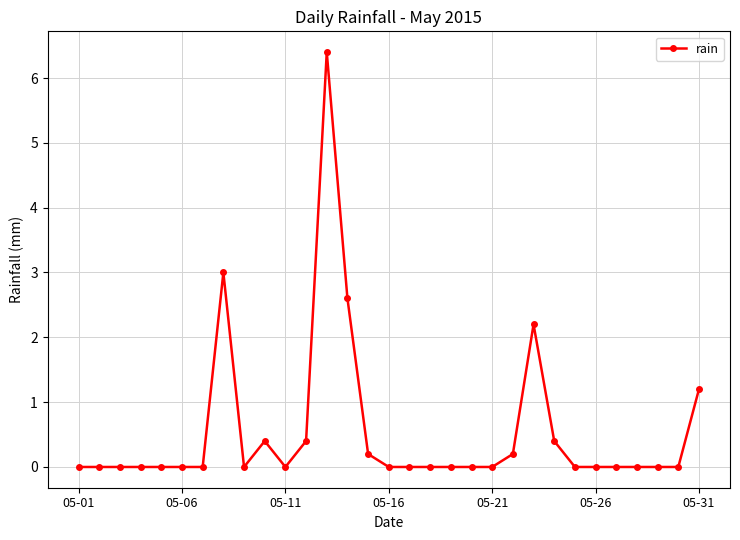

Does the chart display data point markers on the line(s)?

Yes